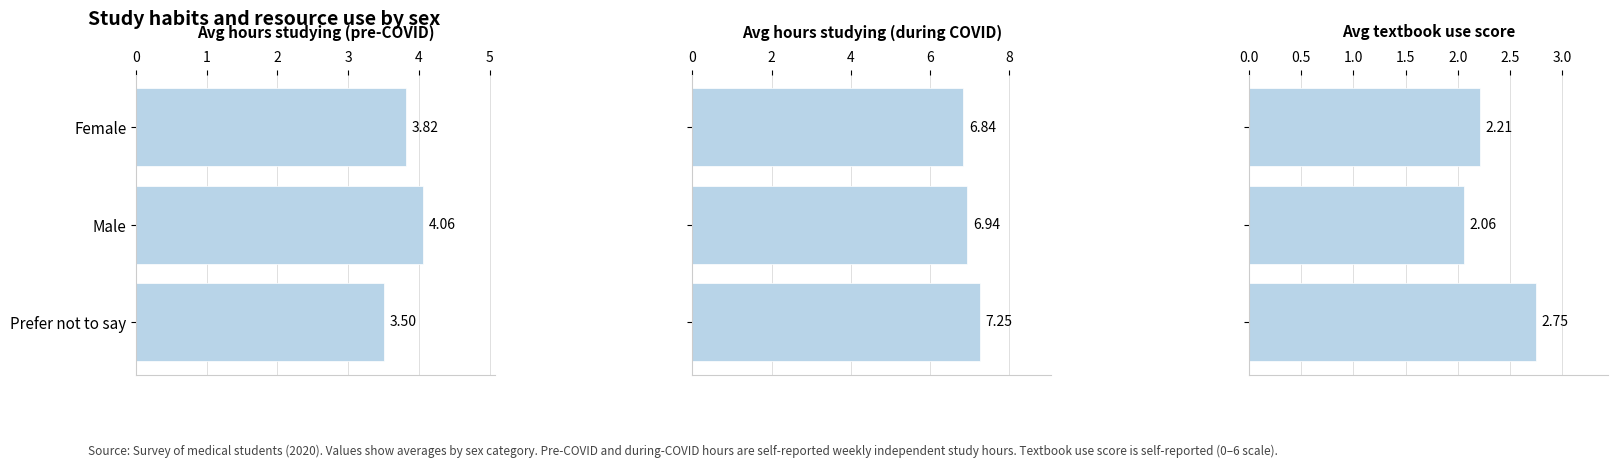

How many Avg hours studying (pre-COVID) values are between 3 and 4?

2